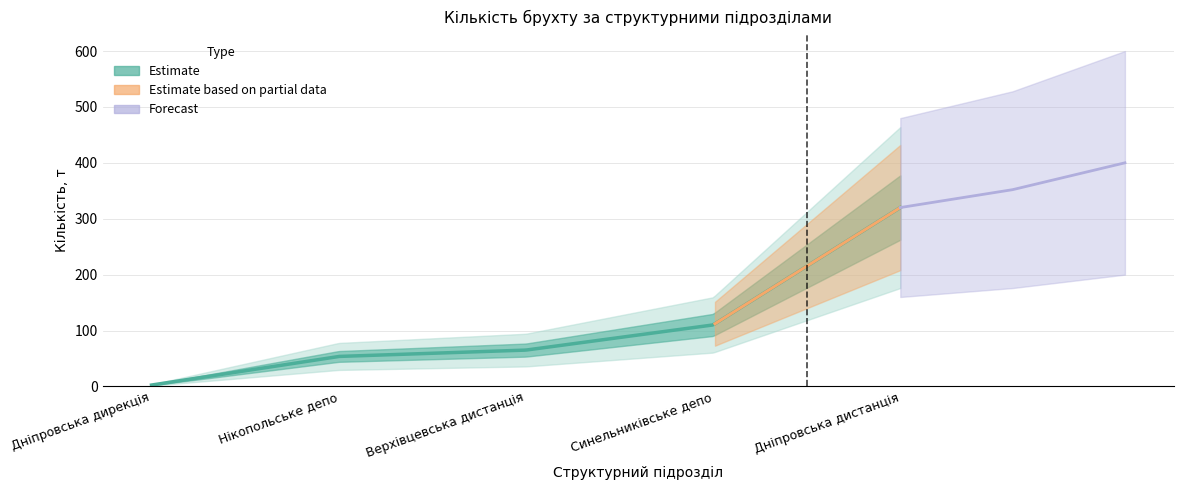

Reading right to left, what are all the values shown in this chart?

Дніпровська дистанція=320.0	Синельниківське депо=110.0	Верхівцевська дистанція=65.0	Нікопольське депо=53.6	Дніпровська дирекція=2.5